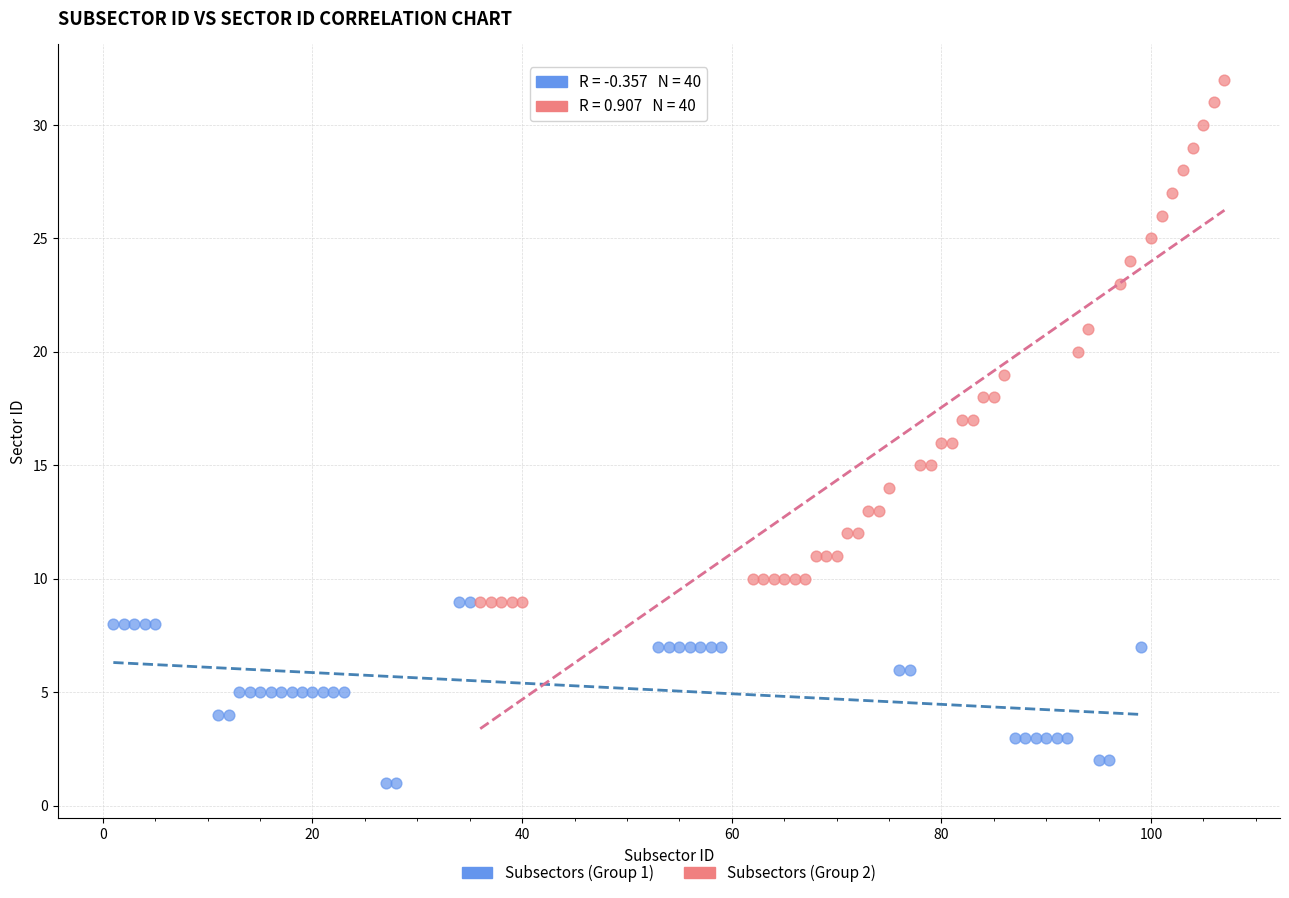

Which series reaches the minimum Y coordinate?

Subsectors (Group 1)